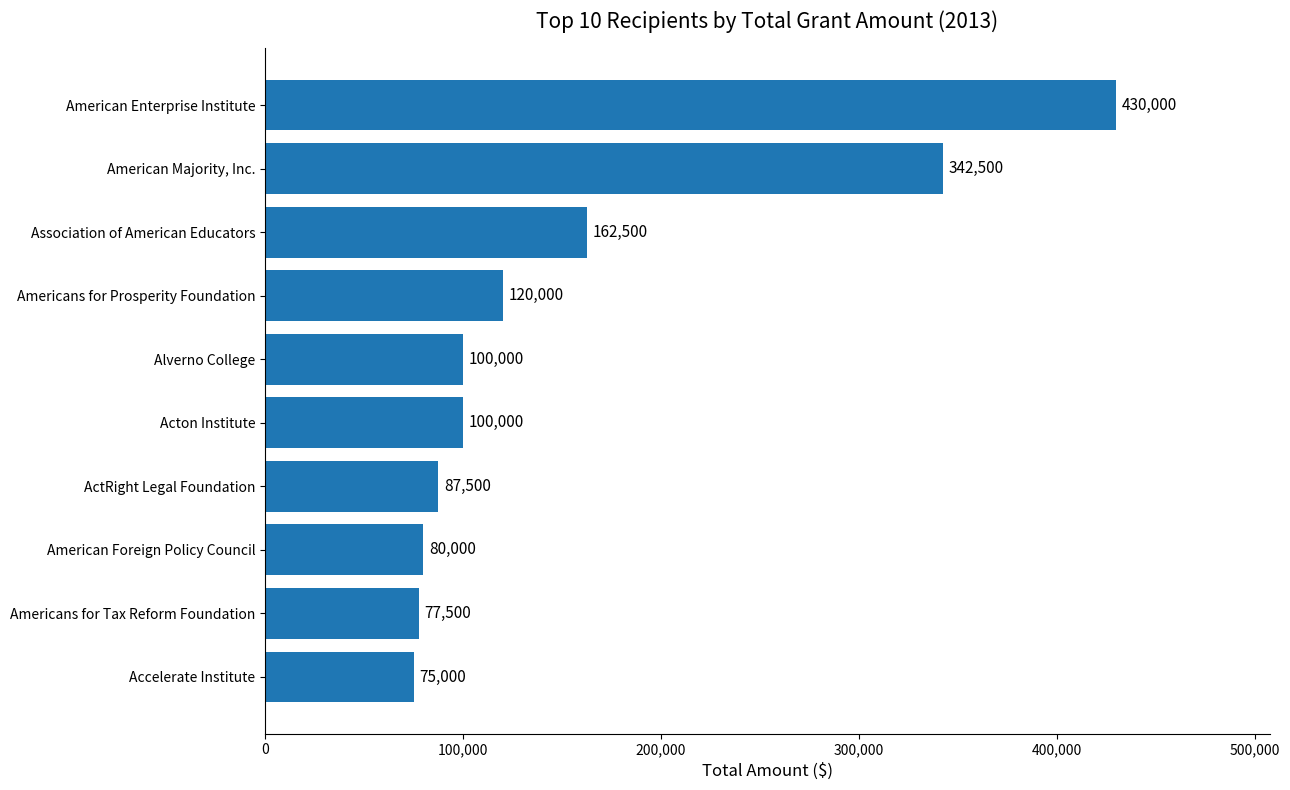

Are the bars horizontal?

Yes